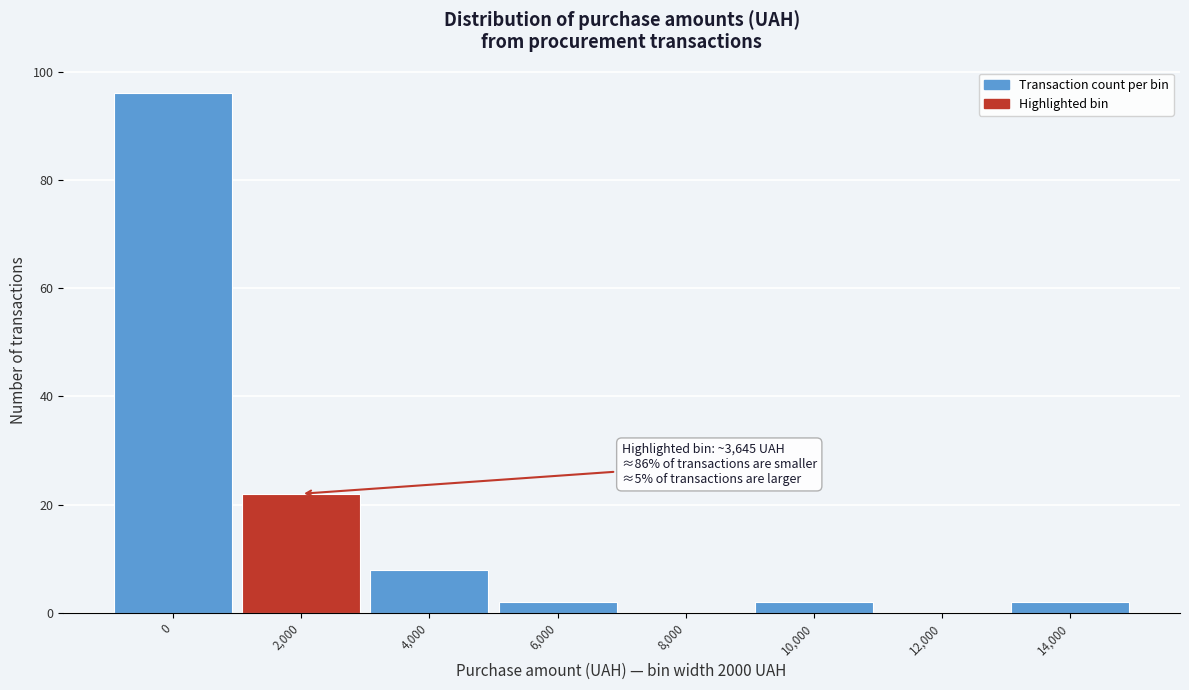

Reading left to right, extract all data points from this chart.

0=96	2,000=22	4,000=8	6,000=2	8,000=0	10,000=2	12,000=0	14,000=2